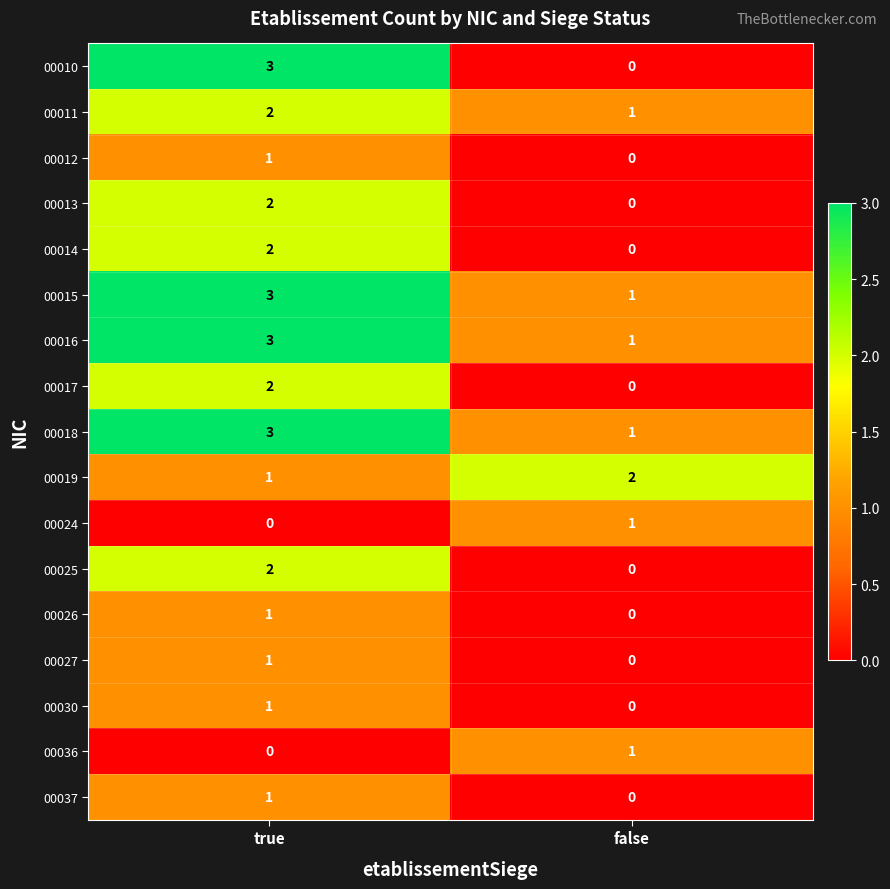

Rank the categories by 00016 value from lowest to highest.

false, true